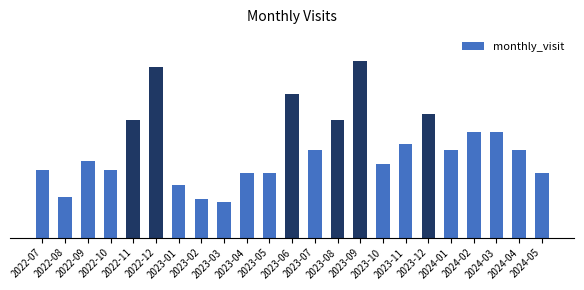

What is the difference between the values at 2023-03 and 2023-12?

30